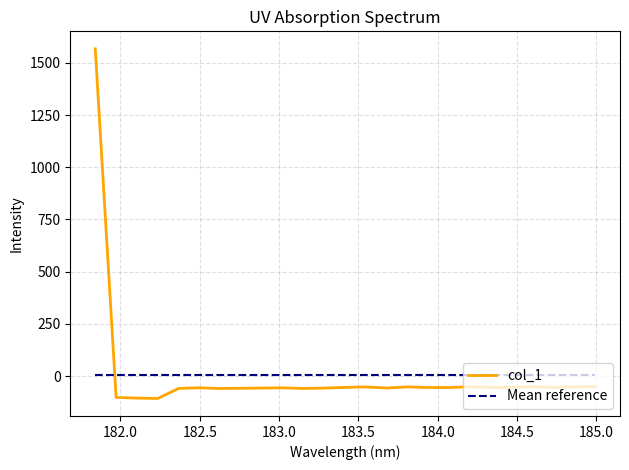

In col_1, how many points are higher than both neighbors (excluding endpoints)?

6